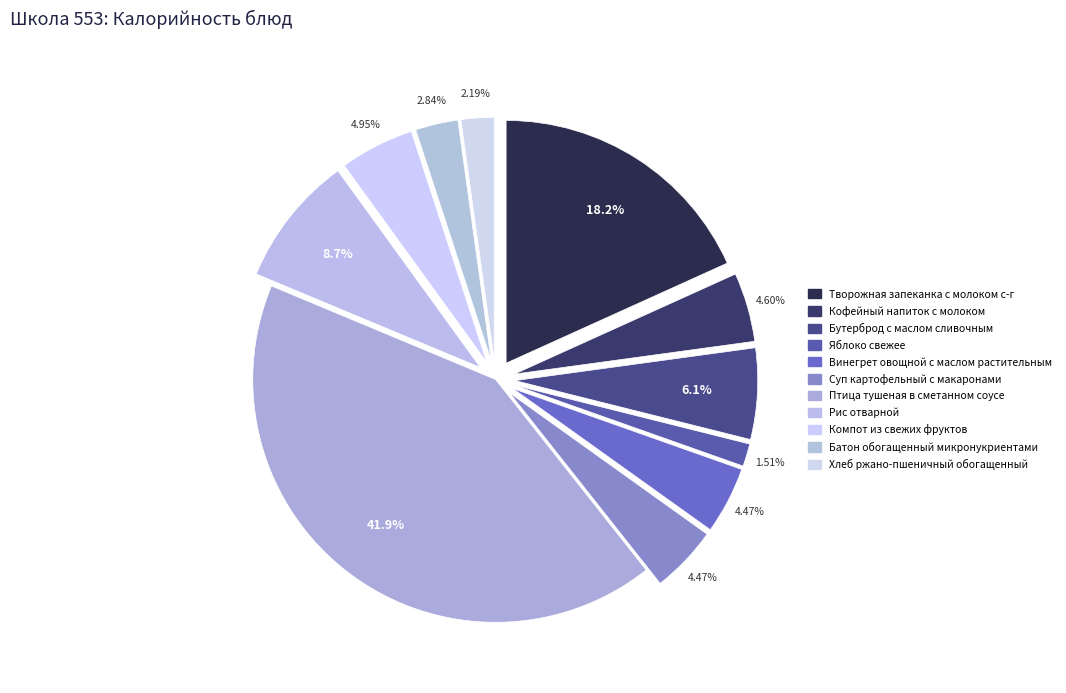

Count the number of slices in the pie.

11